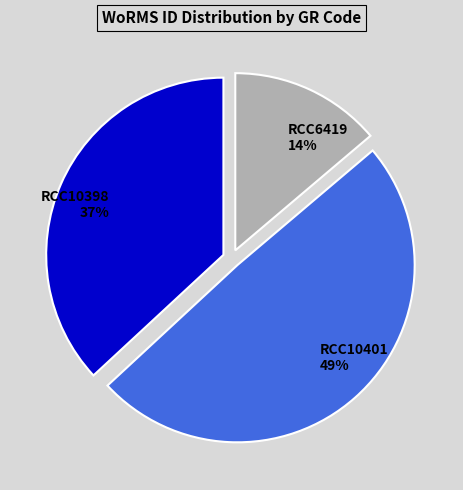

To the nearest percent, what is the difference between the RCC10398 and RCC6419 slice percentages?

23%